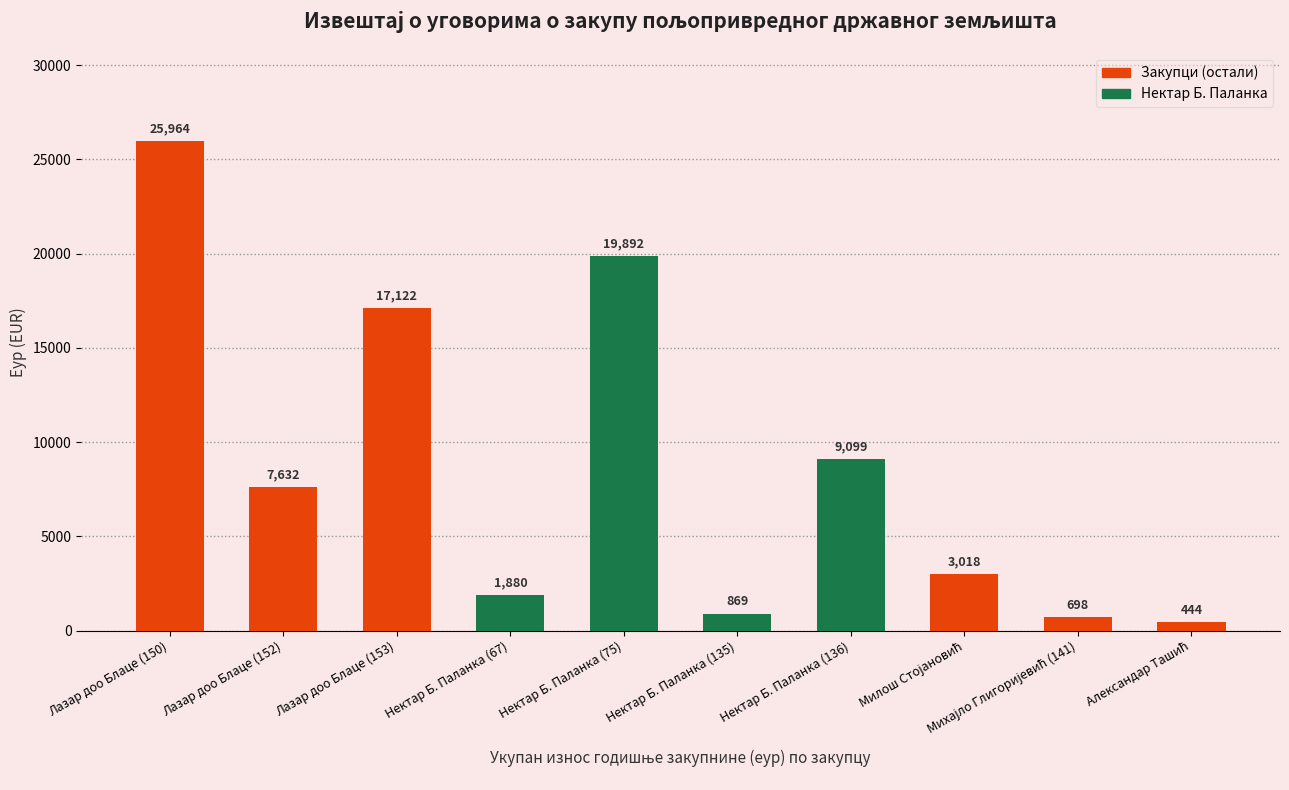

The chart shows a value of 30402.6 at Лазар доо Блаце (153). True or false?

False